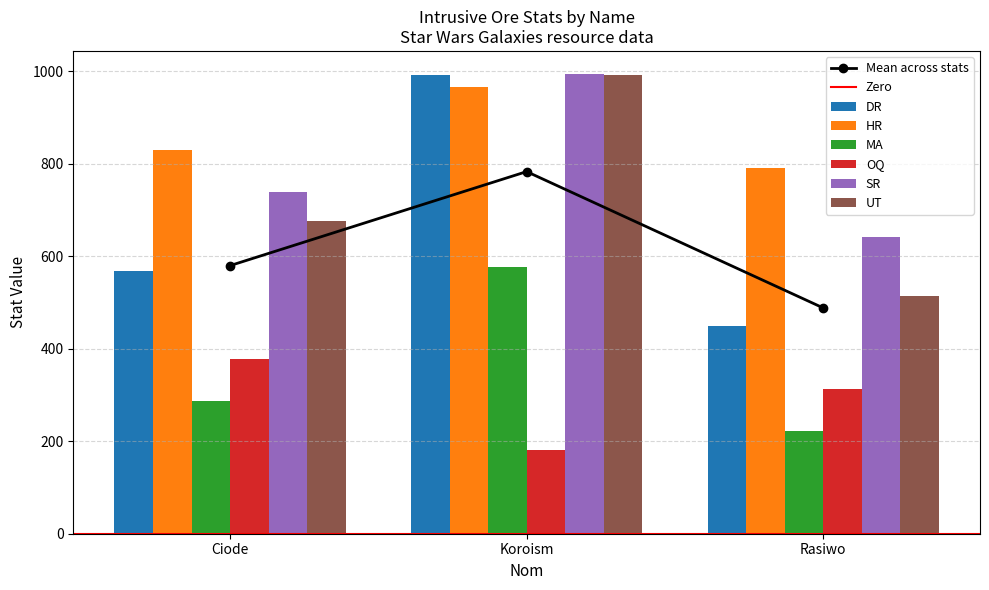

What is the label of the 2nd bar from the left?

Koroism